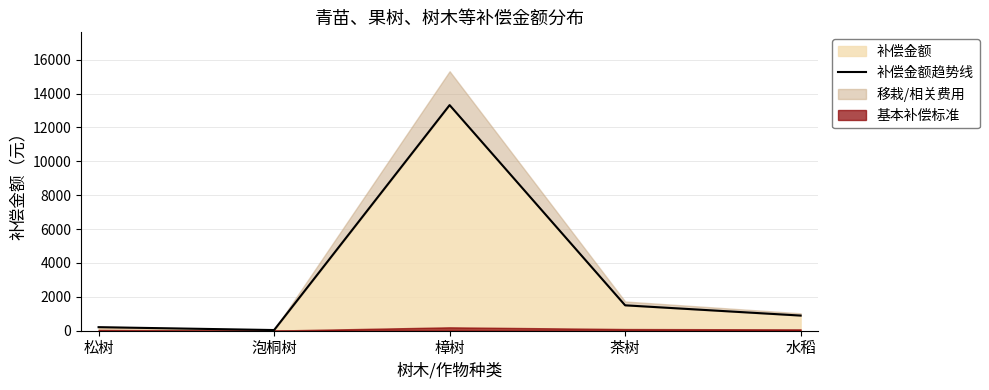

How many data points does each series have?

5